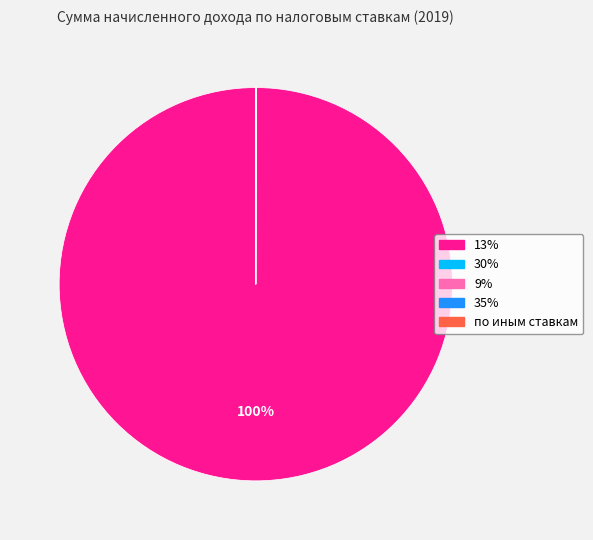

Which category accounts for the majority?

13%